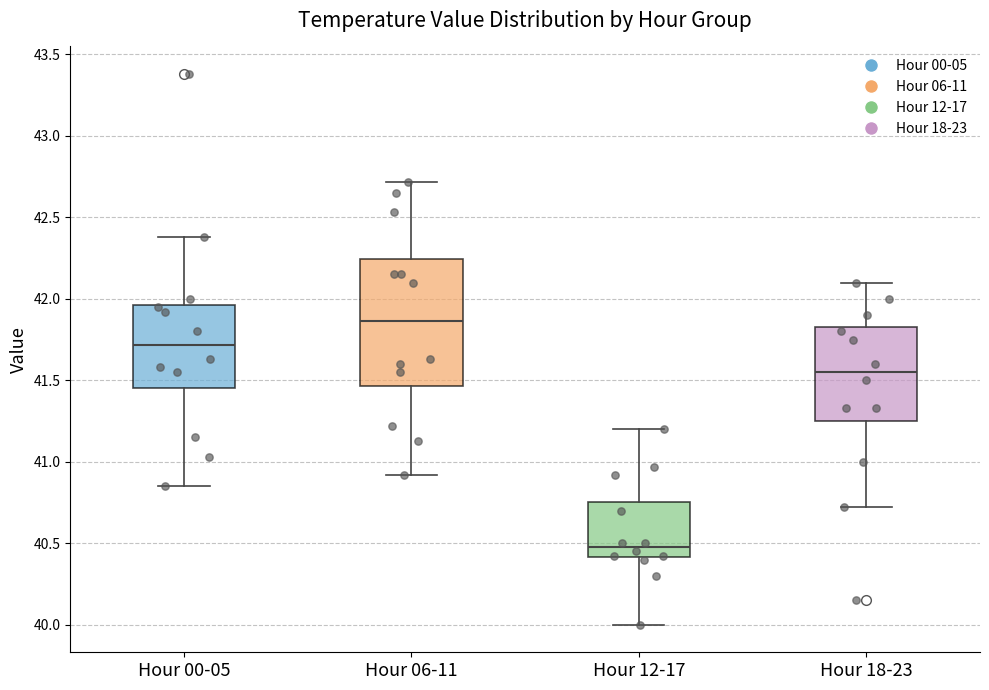

Which box's median line is the highest?

Hour 06-11